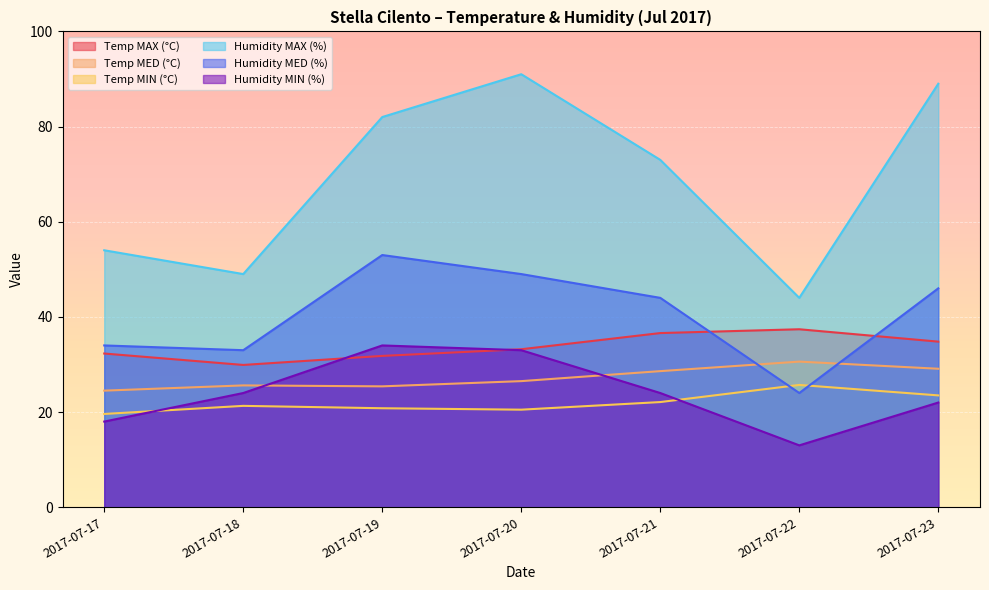

Which has a higher value, 2017-07-17 or 2017-07-22?

2017-07-22